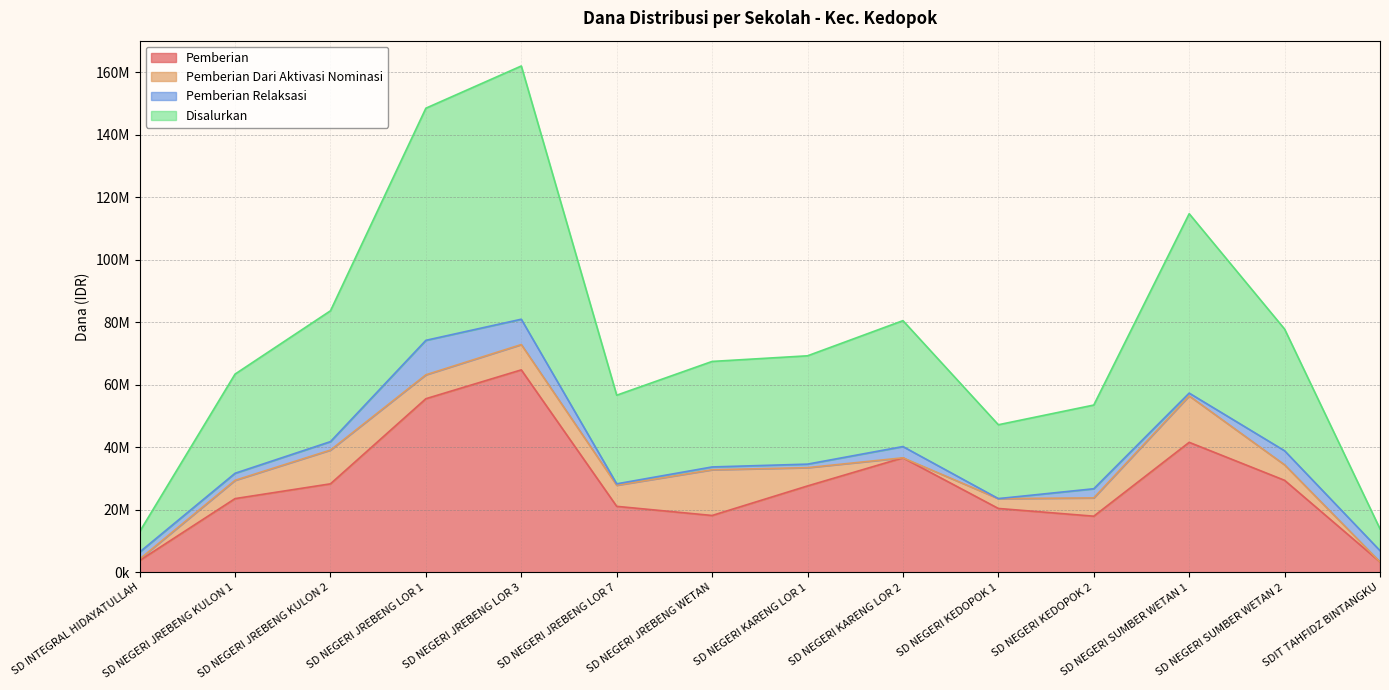

At which label is Pemberian closest to 34087500?

SD NEGERI KARENG LOR 2